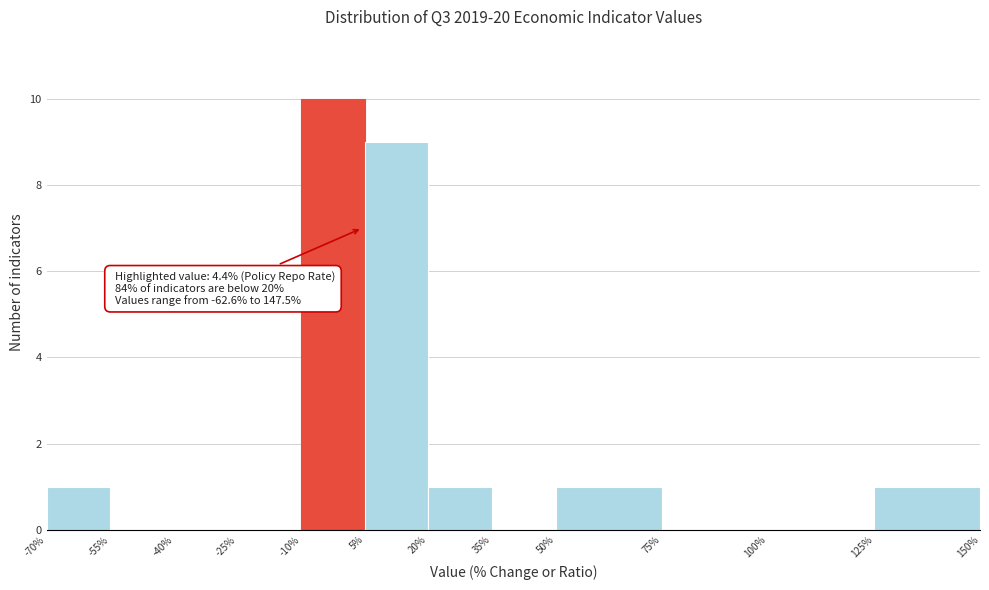

Over which range of the x-axis is the bar tallest?

-10% to 5%